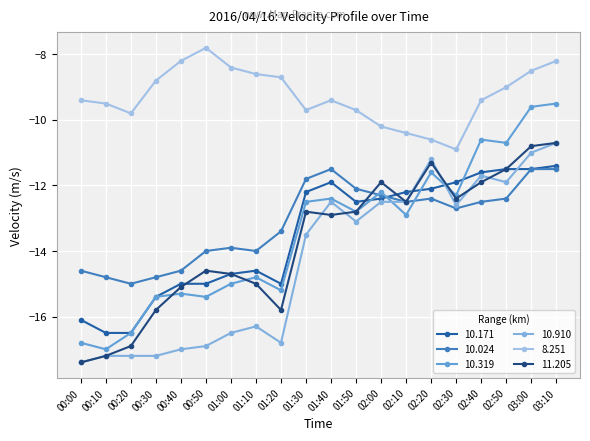

Is it true that 10.910 equals -13.1 at 01:50?

True